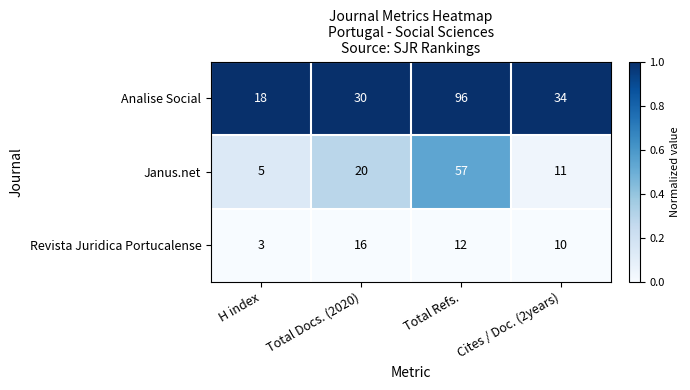

Rank the series at Total Docs. (2020) from highest to lowest value.

Analise Social, Janus.net, Revista Juridica Portucalense